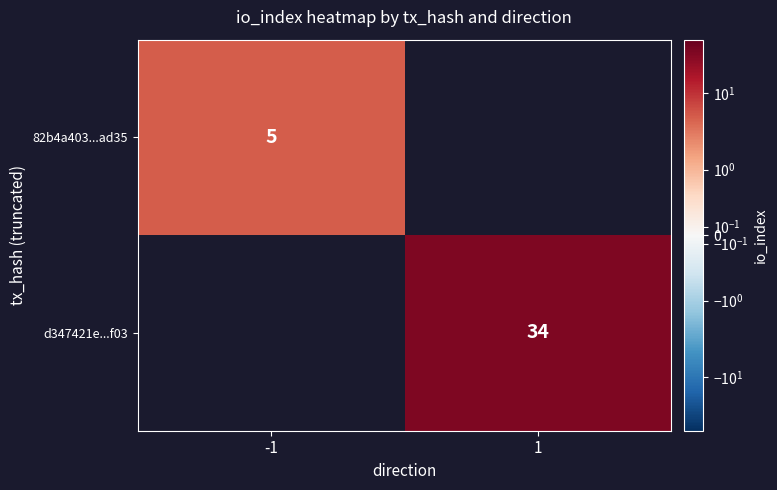

The d347421e...f03 series shows 34 at 1. True or false?

True